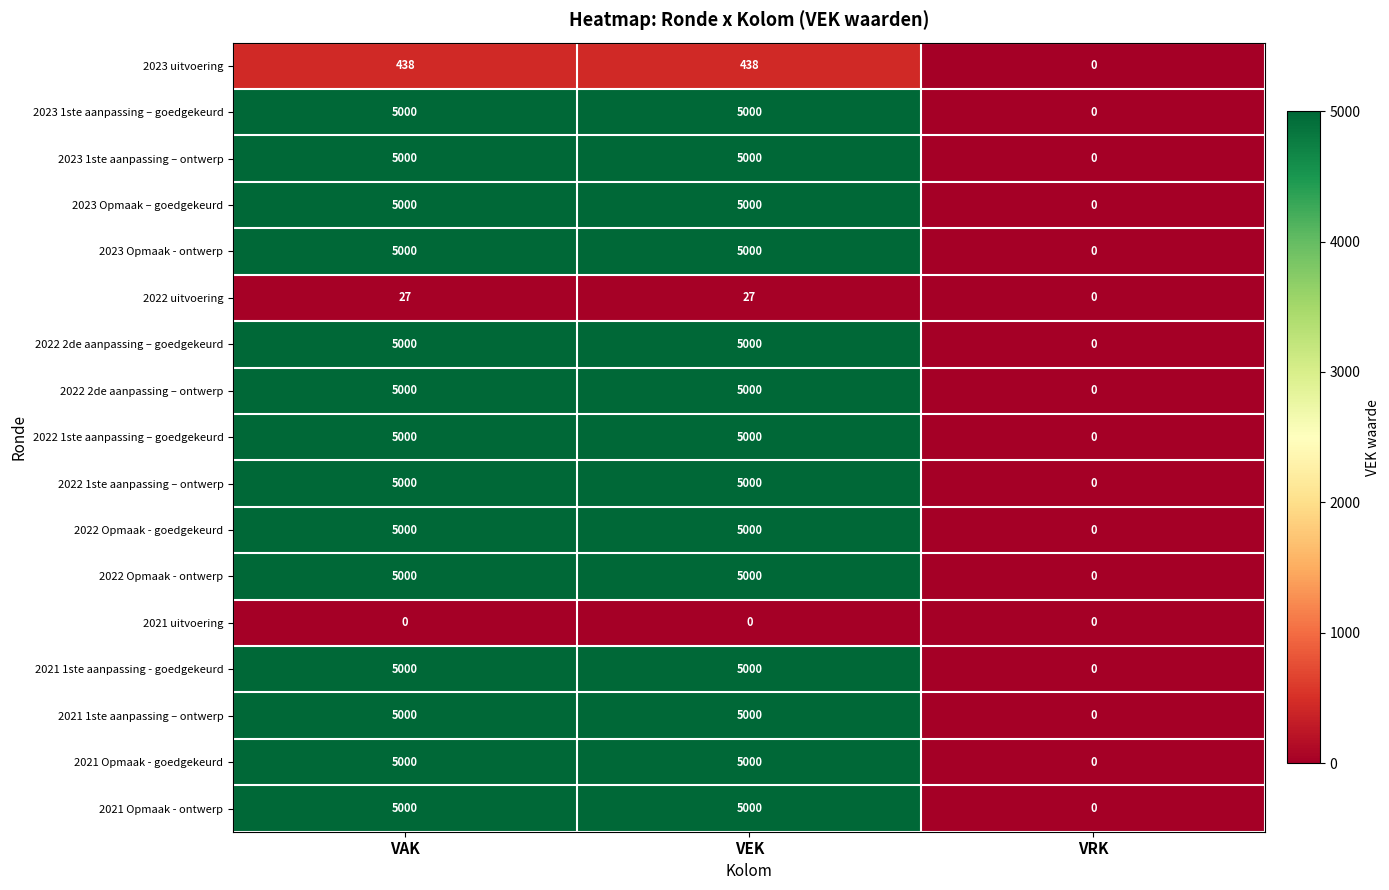

Count the 2021 1ste aanpassing - goedgekeurd values in the range 0 to 5000.

3